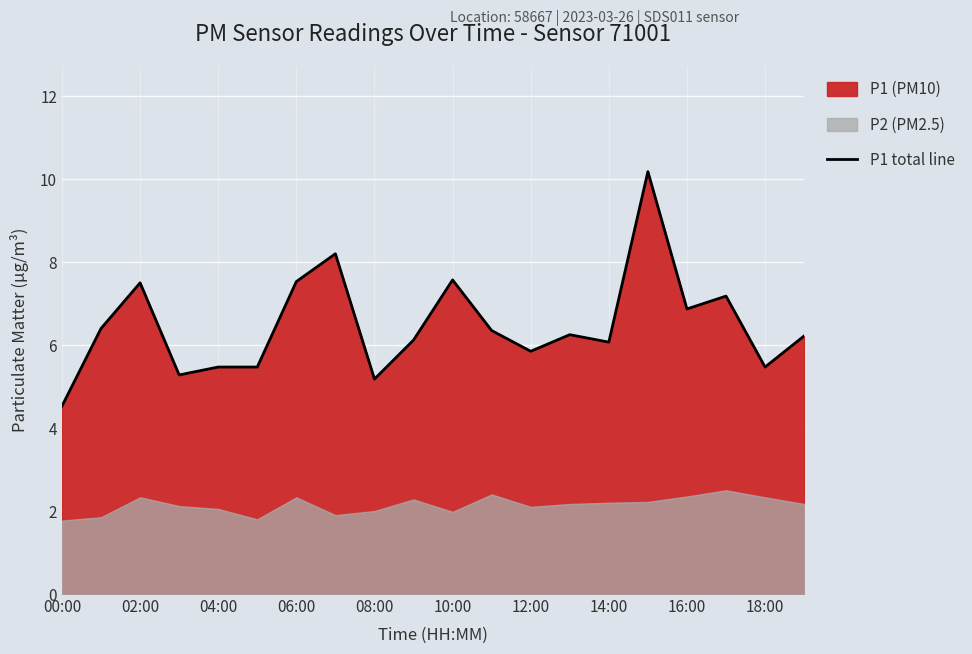

True or false: P1 total line has a value of 11.9 at 02:00.

False